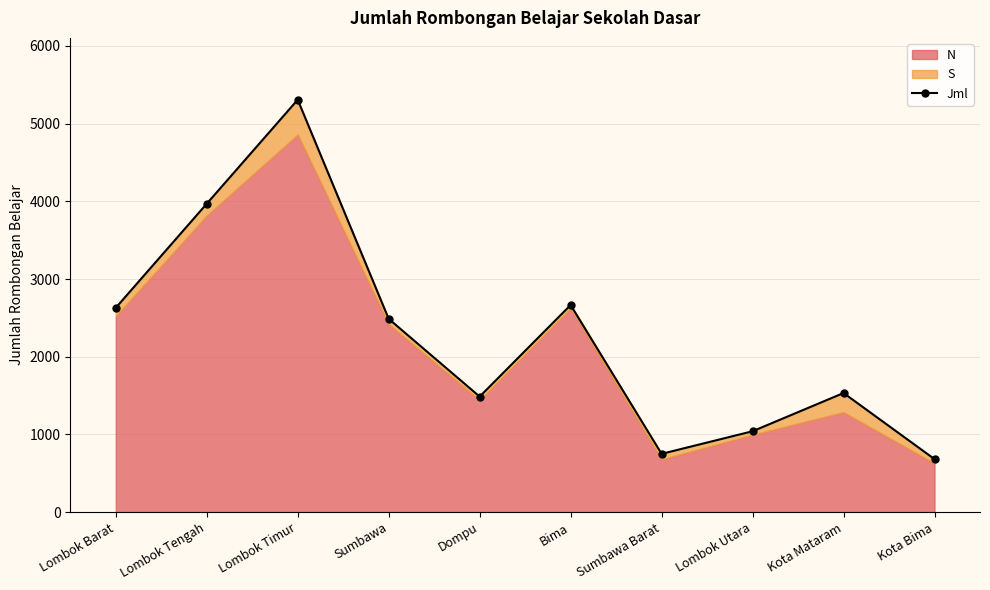

Where does the data first go above 2487?

Lombok Barat